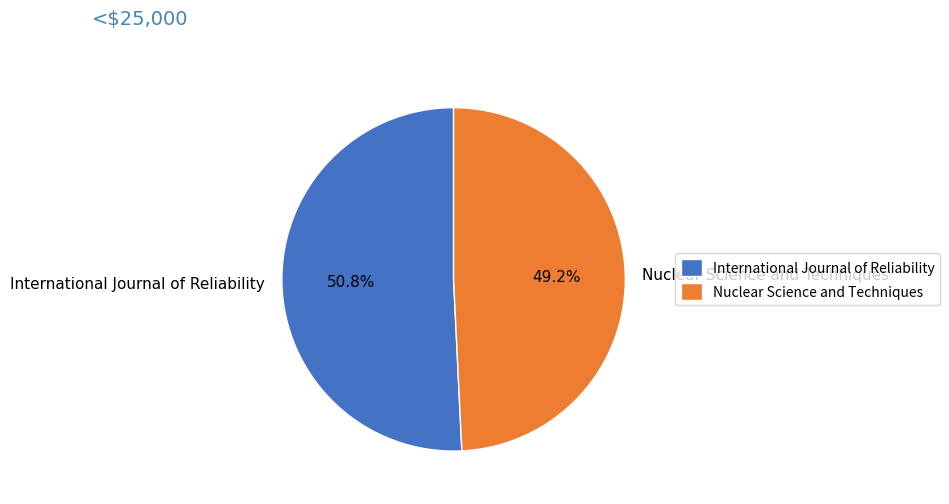

What percentage do Nuclear Science and Techniques and International Journal of Reliability together represent?

100.0%